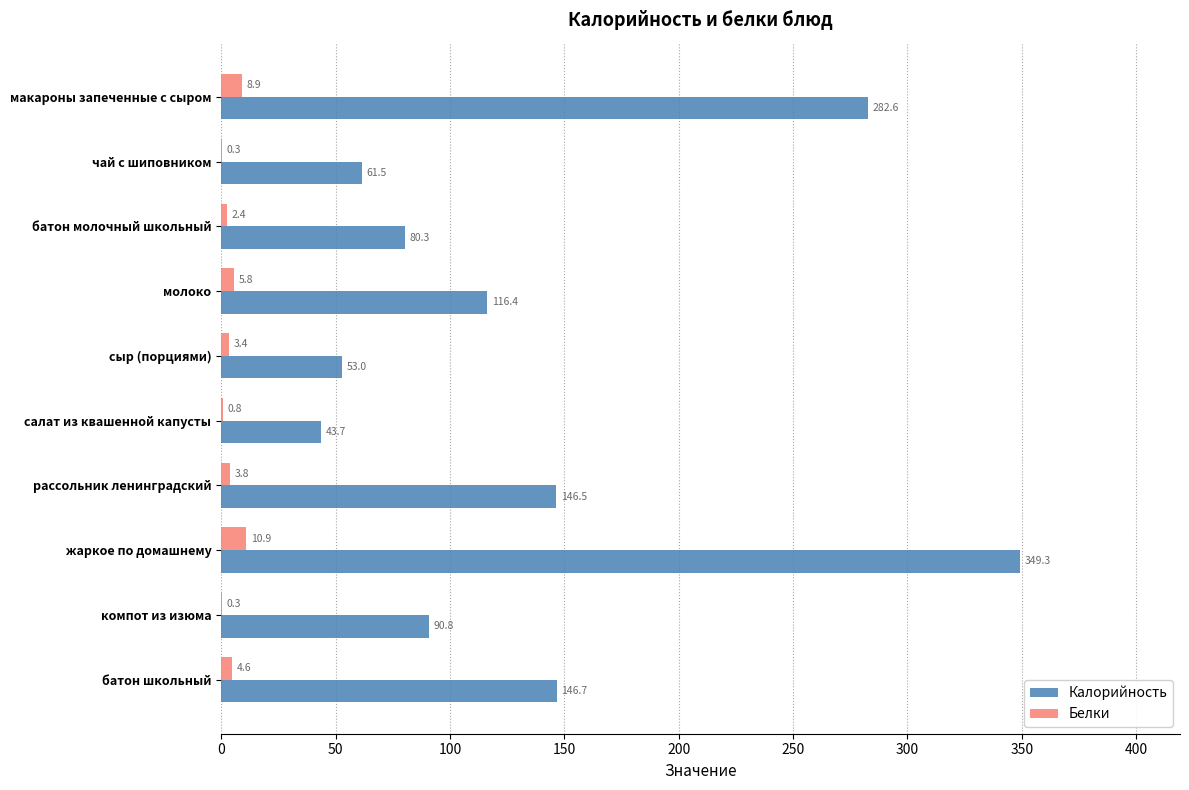

Between батон молочный школьный and салат из квашенной капусты, which series saw the biggest shift?

Калорийность